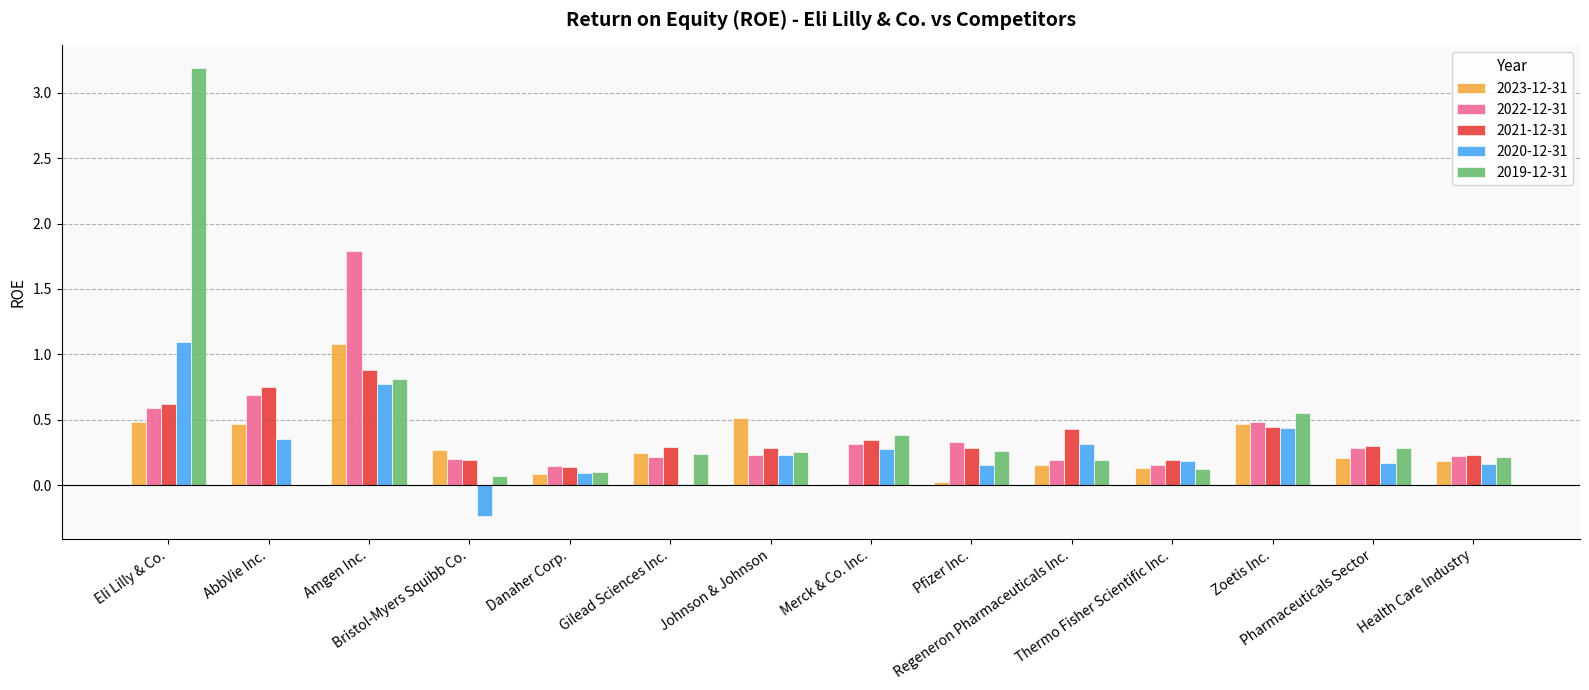

Which series has the largest total across all categories?

2019-12-31